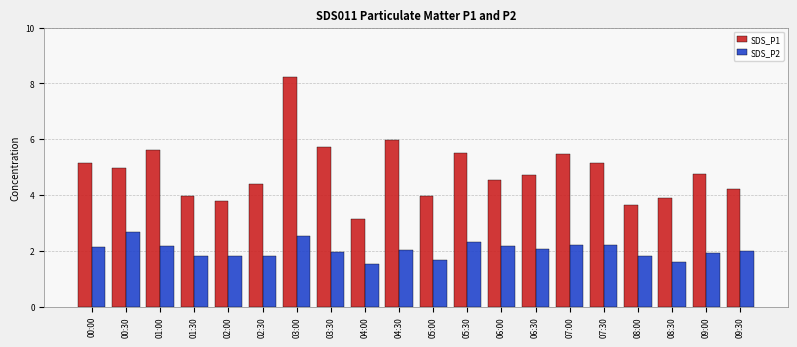

At which category is the sum across all series the highest?

03:00